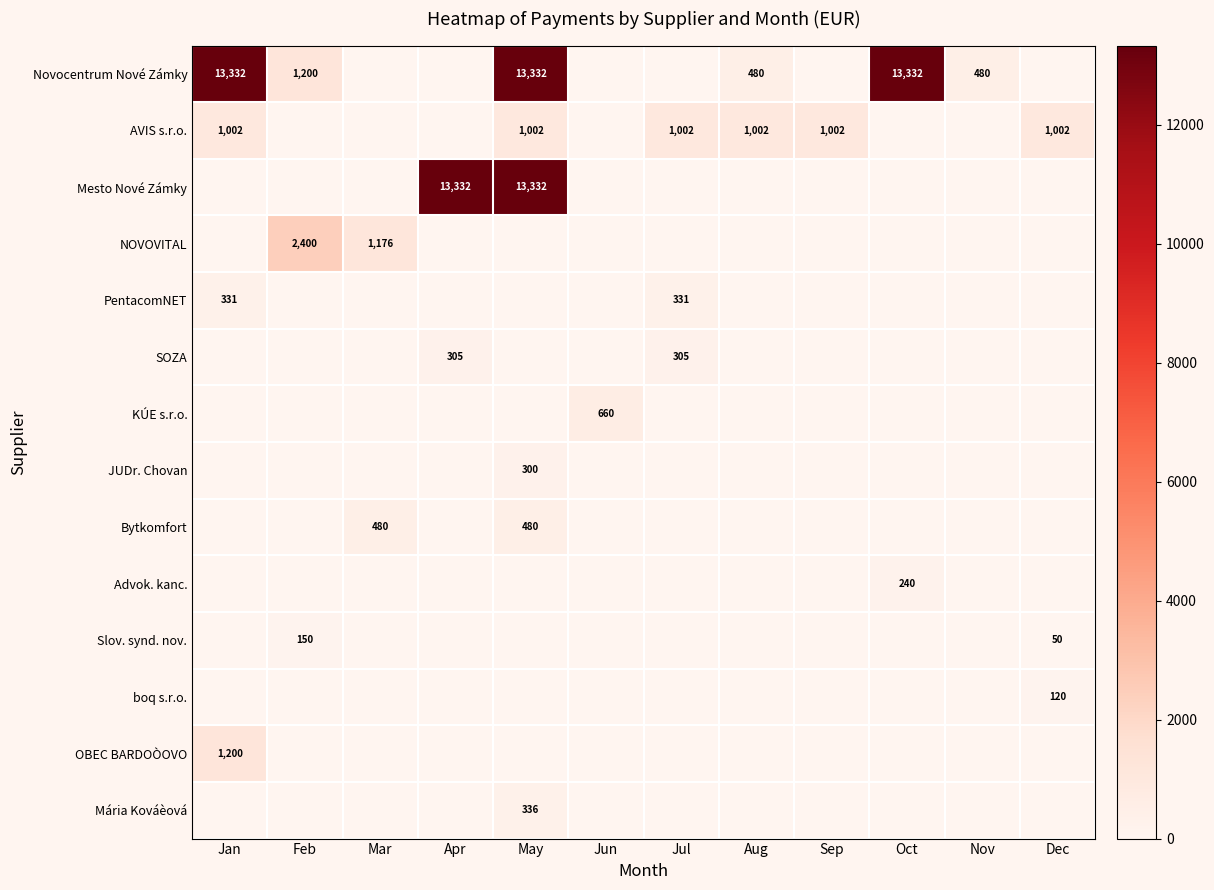

The KÚE s.r.o. series shows 946 at Jun. True or false?

False